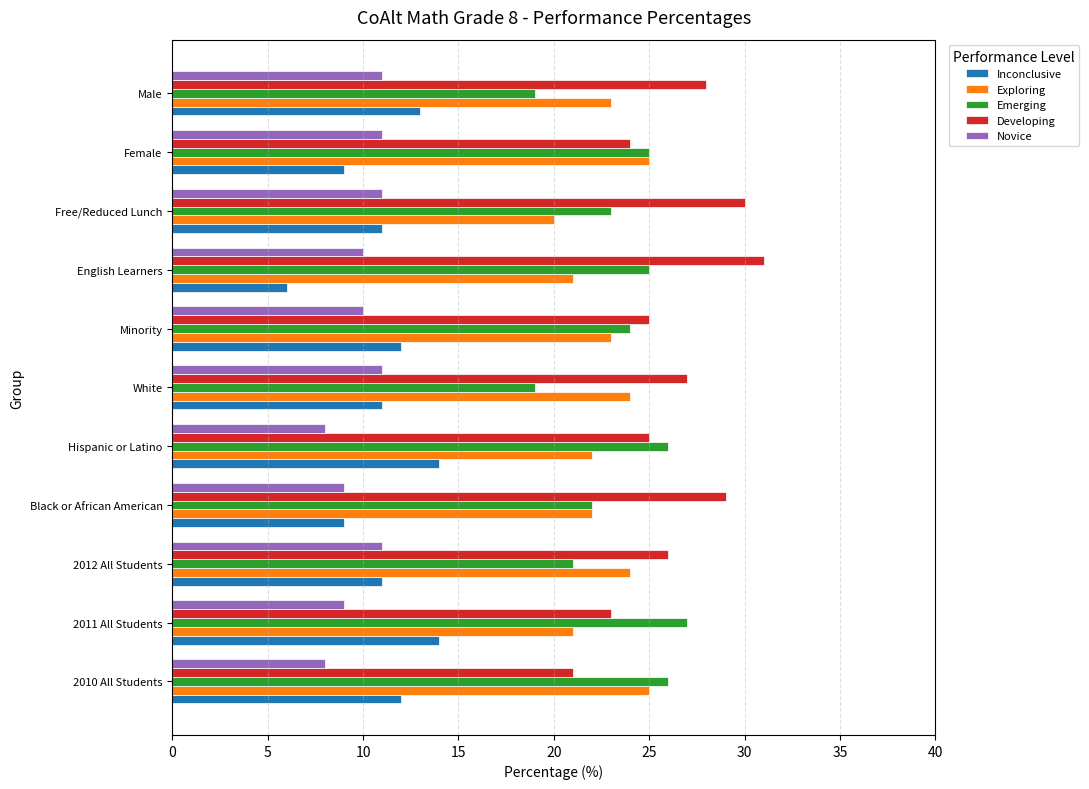

At 2011 All Students, list the series in order from smallest to largest.

Novice, Inconclusive, Exploring, Developing, Emerging